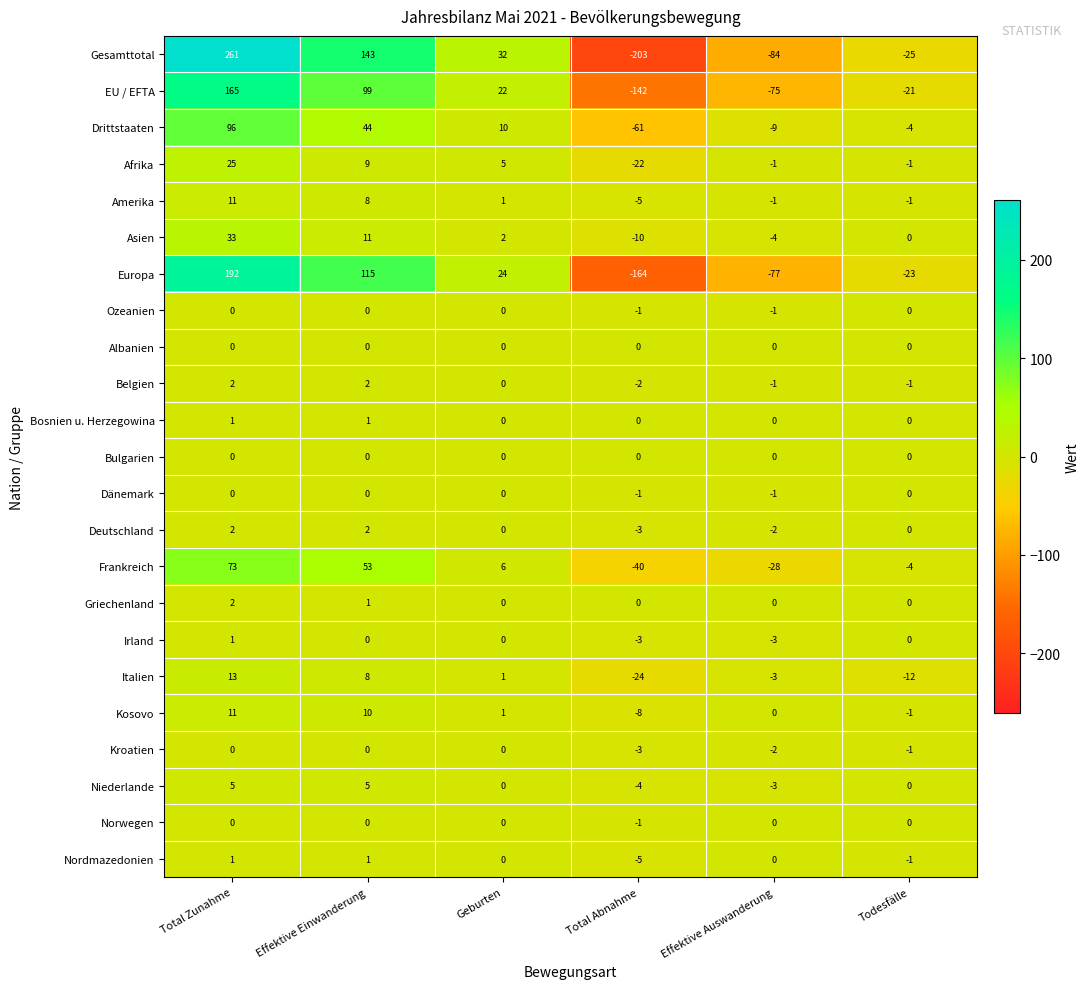

What is the sum of the Asien values at Todesfälle and Effektive Auswanderung?

-4